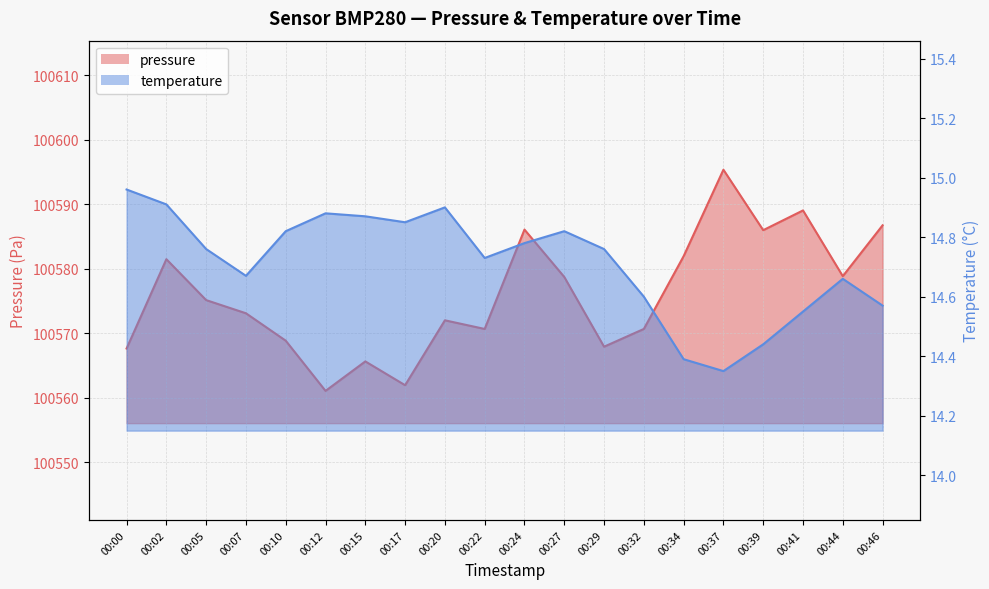

Where does the pressure series first go above 100575?

00:02